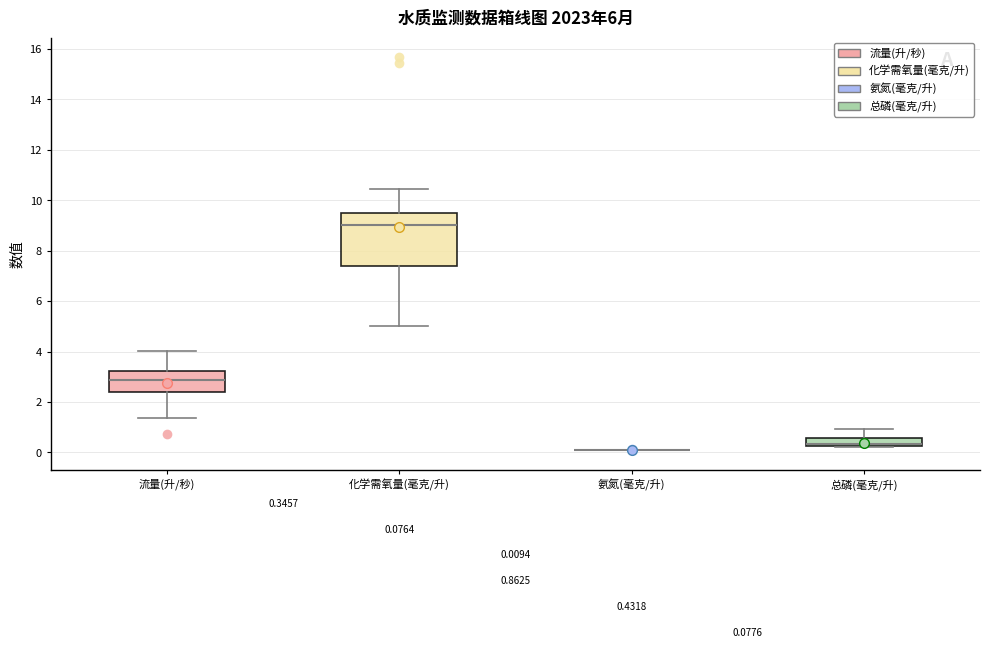

Comparing the boxes themselves (not the whiskers), which one is the tallest?

化学需氧量(毫克/升)